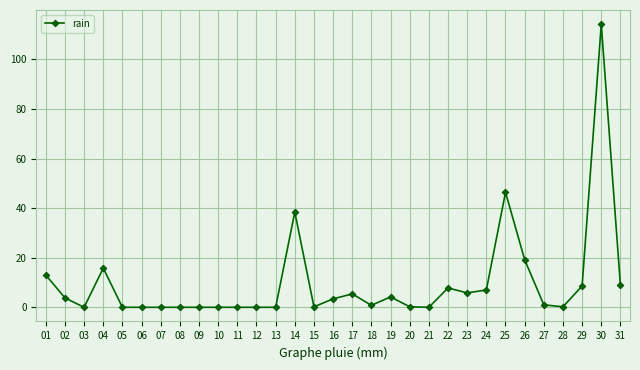

What is the ratio of the value at 17 to the value at 22?

0.7